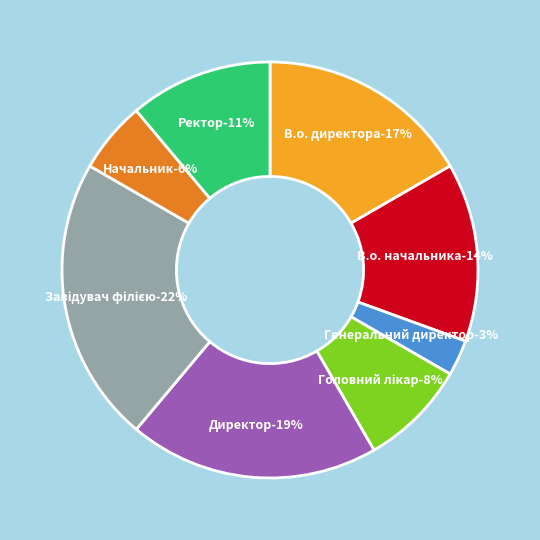

Rank the categories by value from highest to lowest.

Завідувач філією, Директор, В.о. директора, В.о. начальника, Ректор, Головний лікар, Начальник, Генеральний директор